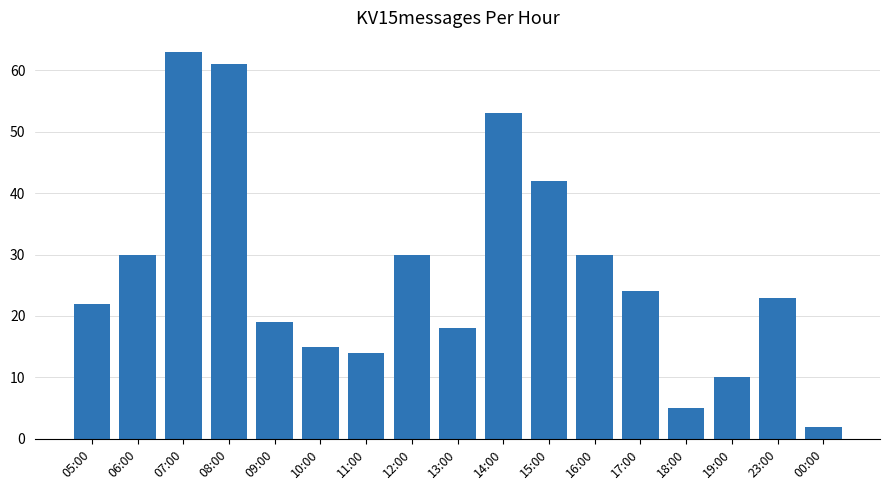

What is the difference between the second highest and minimum values?

59